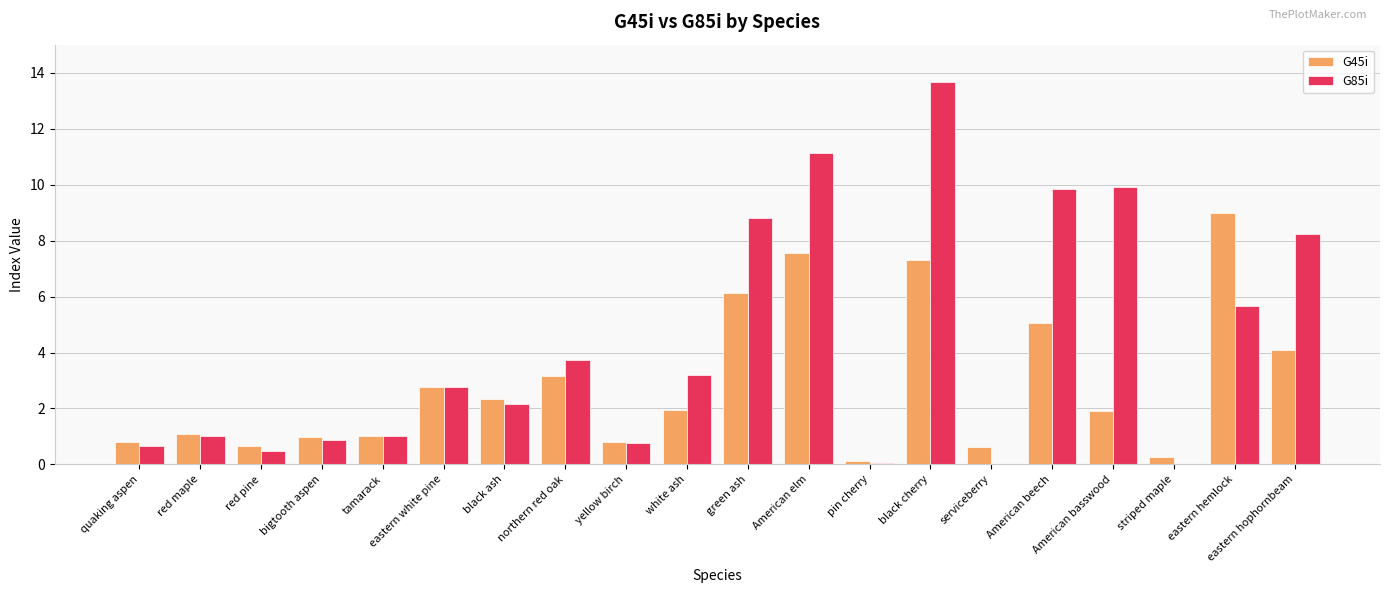

How many series are shown in this chart?

2